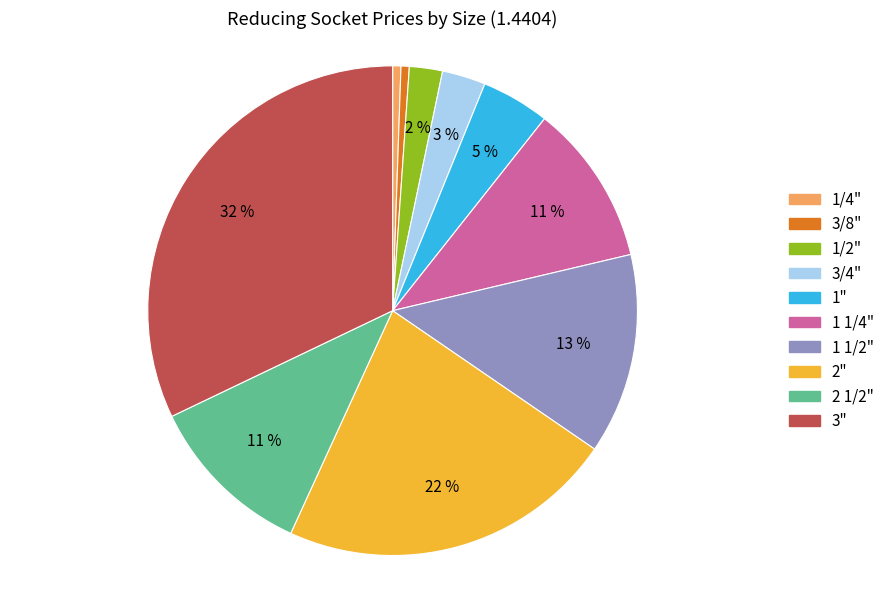

To the nearest percent, what is the average slice percentage?

10%